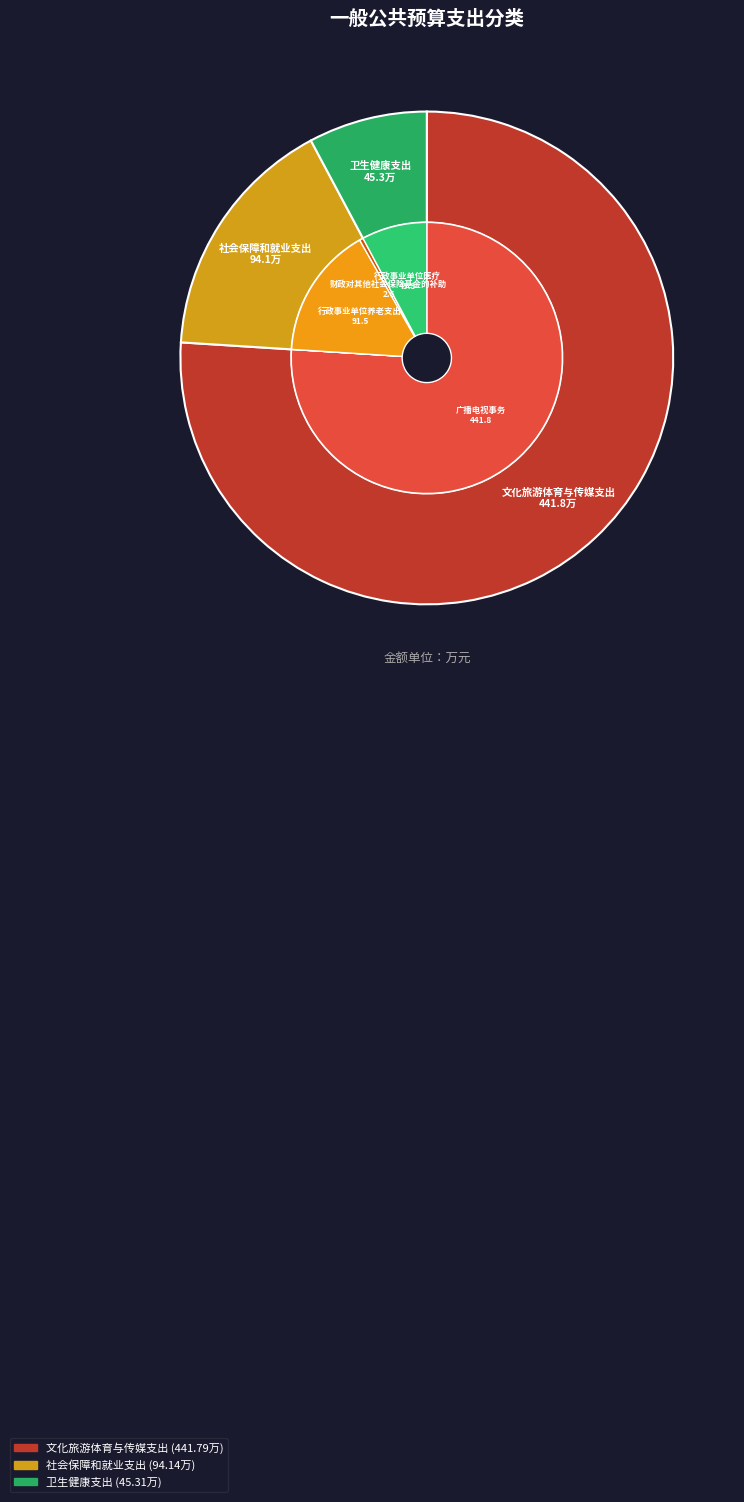

How many segments does this pie chart have?

3